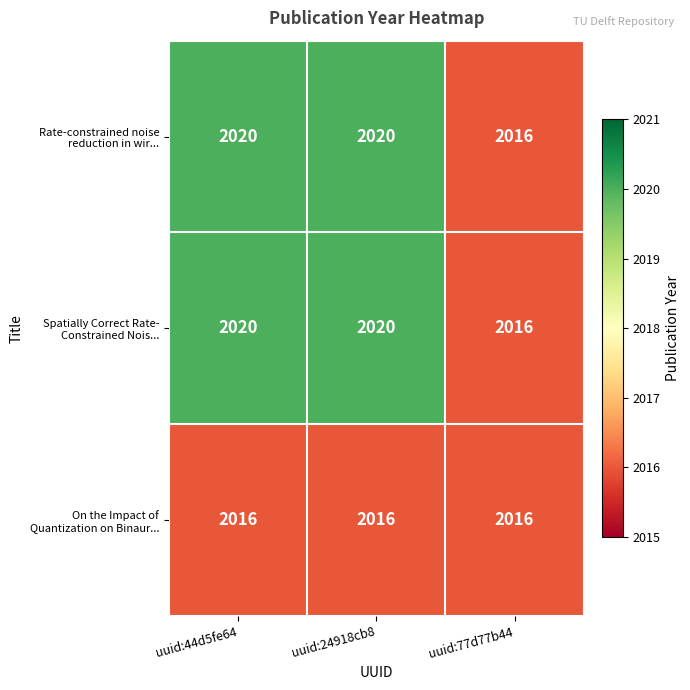

How many data points does each series have?

3